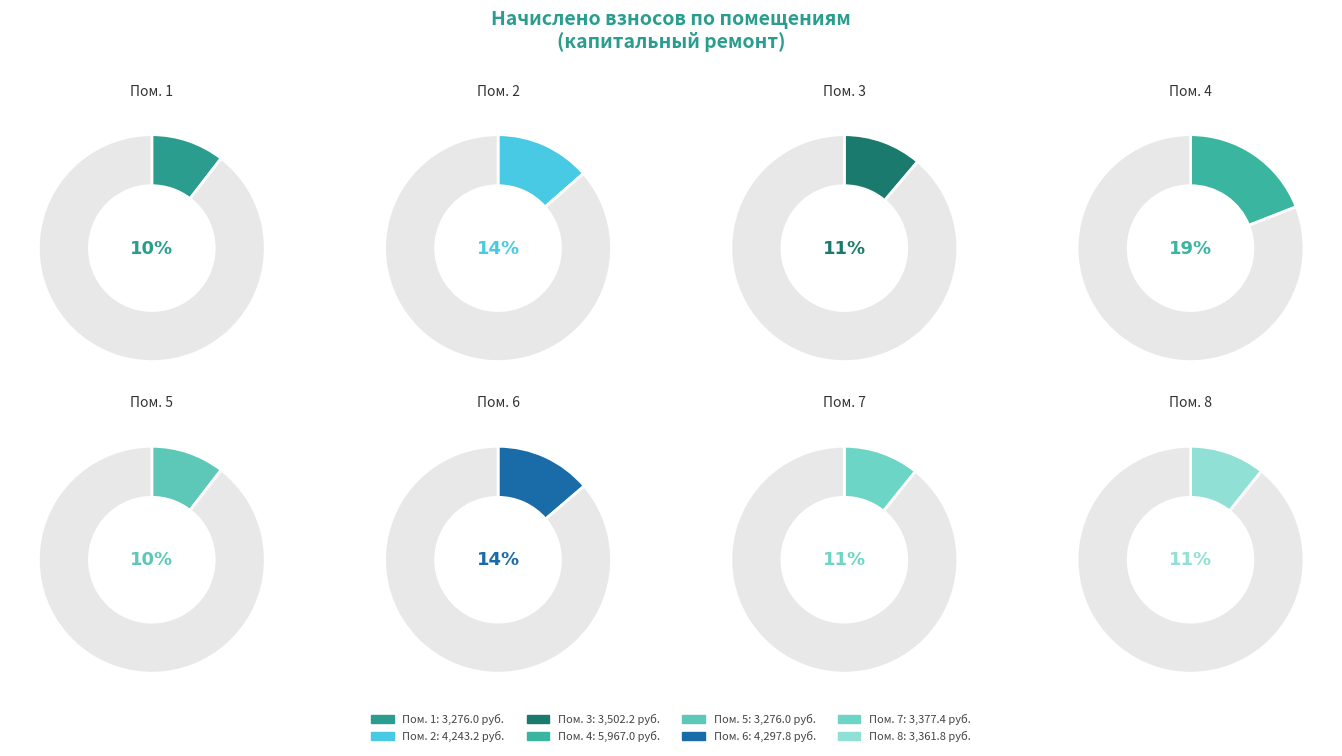

Which category has the smallest portion of the pie?

1